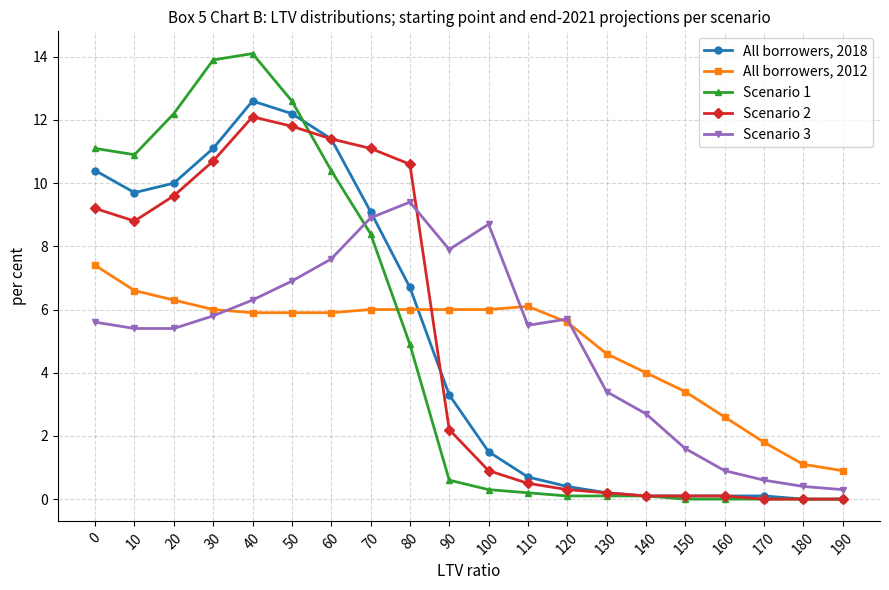

At which category does All borrowers, 2018 reach its first local peak?

40